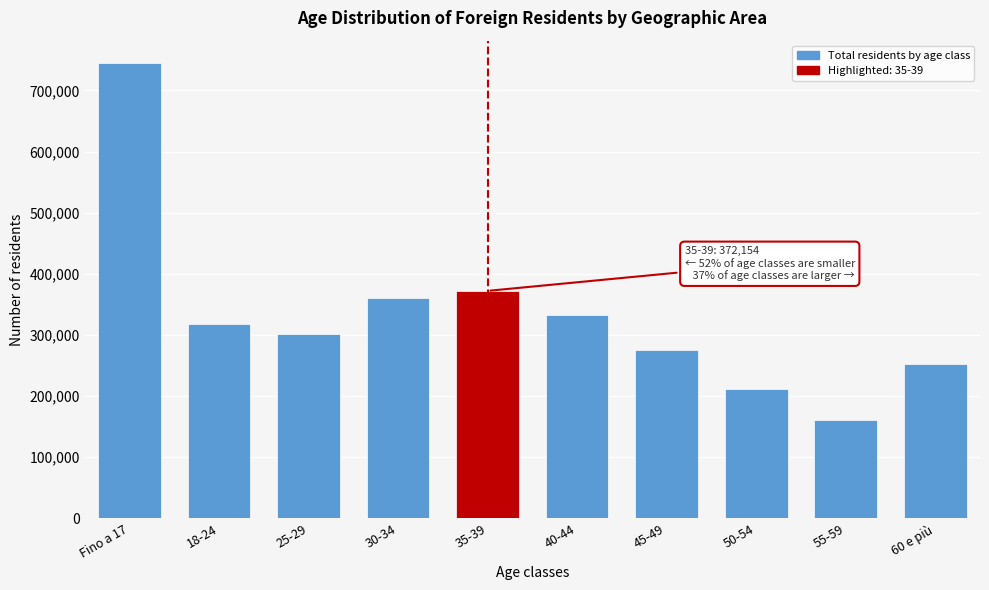

Reading right to left, list all the values displayed in this chart.

252911	161164	211497	275661	332095	372154	360417	301691	318482	744203